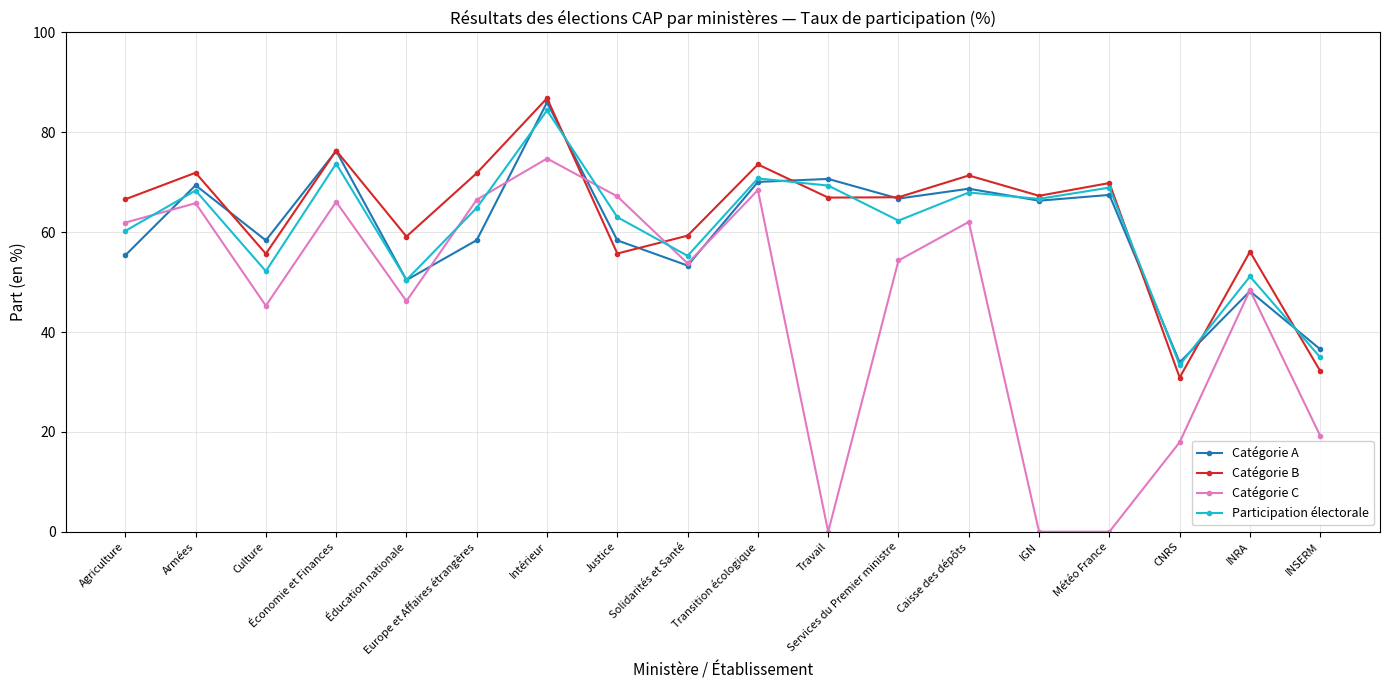

What position from the right is Transition écologique?

9